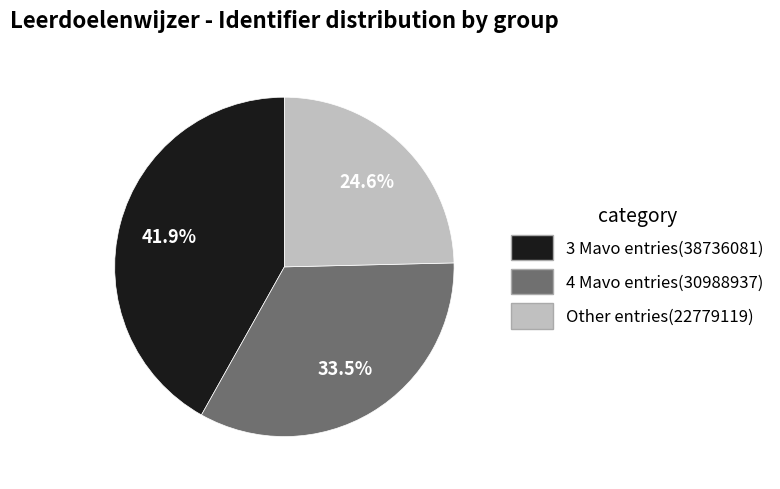

Does any single category account for the majority?

No